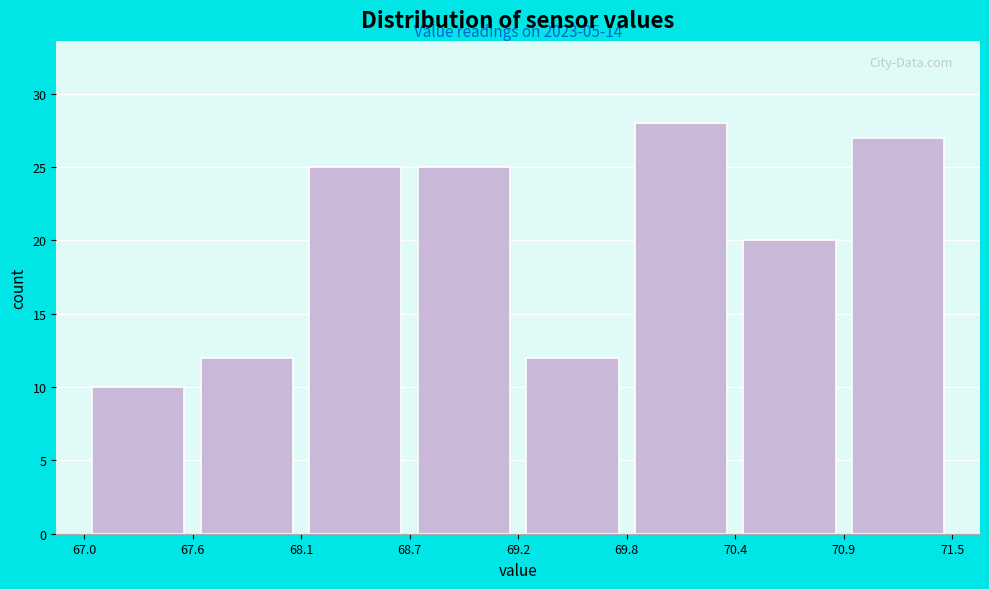

Which range on the x-axis has the tallest bar?

69.8 to 70.4